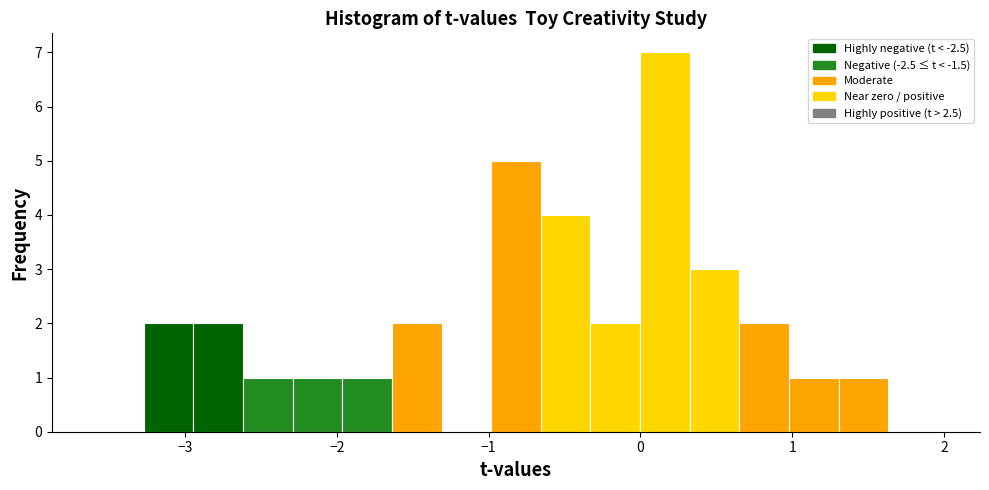

Read against the x-axis, roughly where is the centre of the tallest bar?

0.2